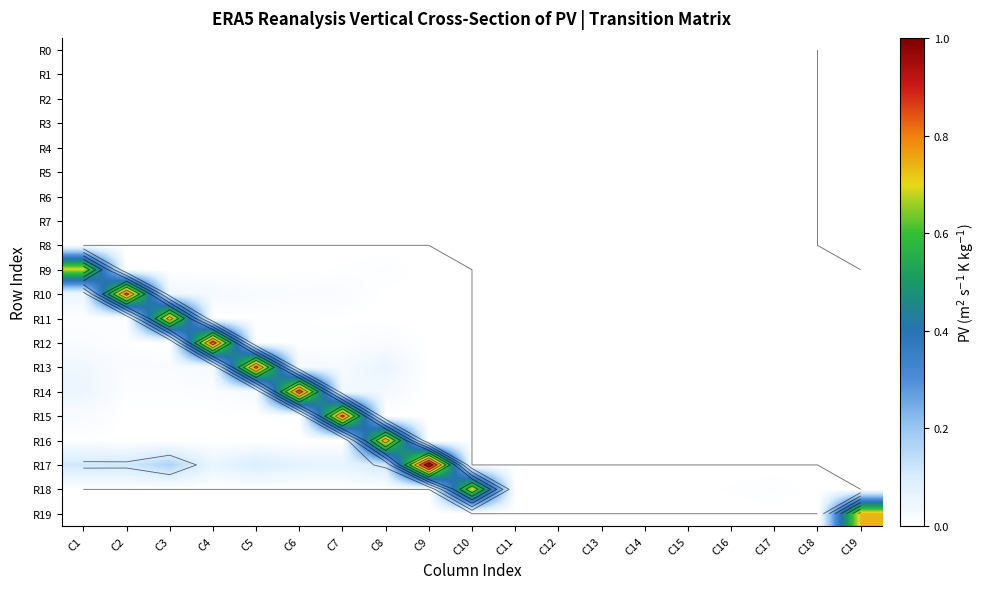

List the series in order of their peak value, lowest first.

R2, R7, R4, R3, R6, R1, R5, R8, R0, R9, R18, R19, R11, R16, R13, R15, R10, R12, R14, R17